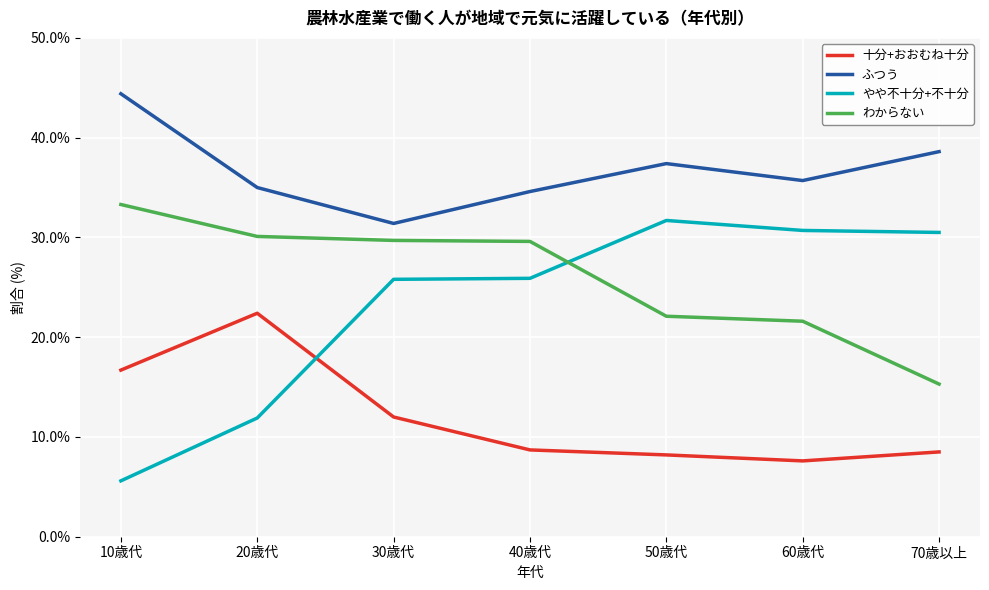

List the series in order of their peak value, lowest first.

十分+おおむね十分, やや不十分+不十分, わからない, ふつう